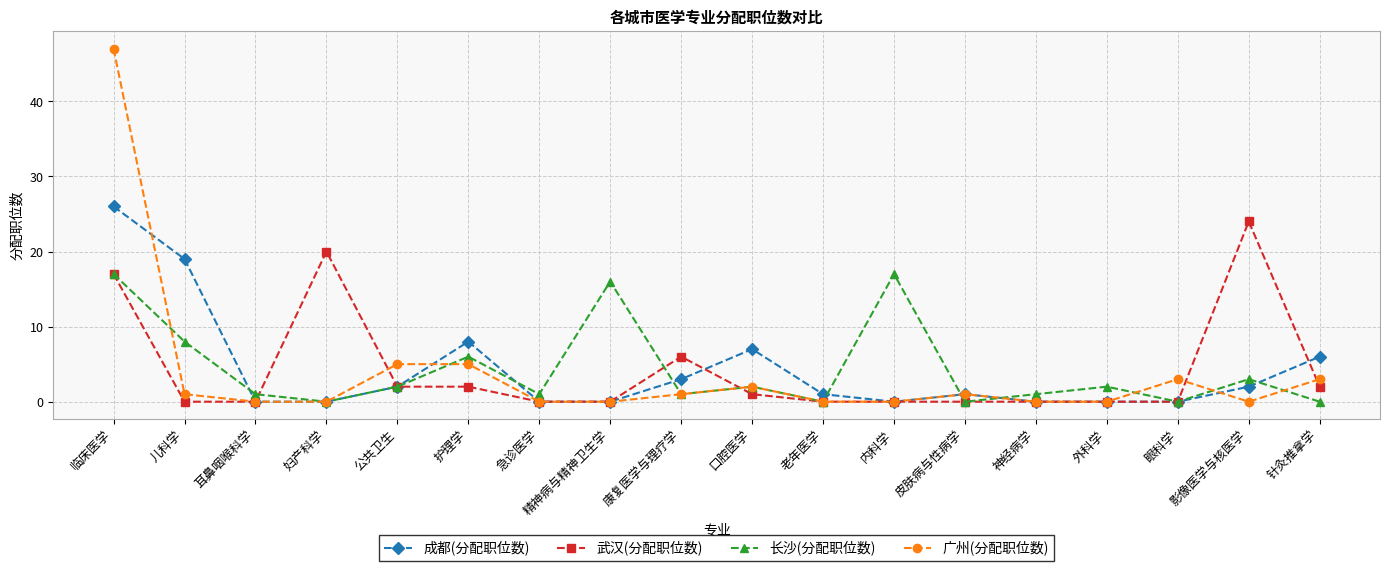

Between 护理学 and 精神病与精神卫生学, which series saw the biggest shift?

长沙(分配职位数)